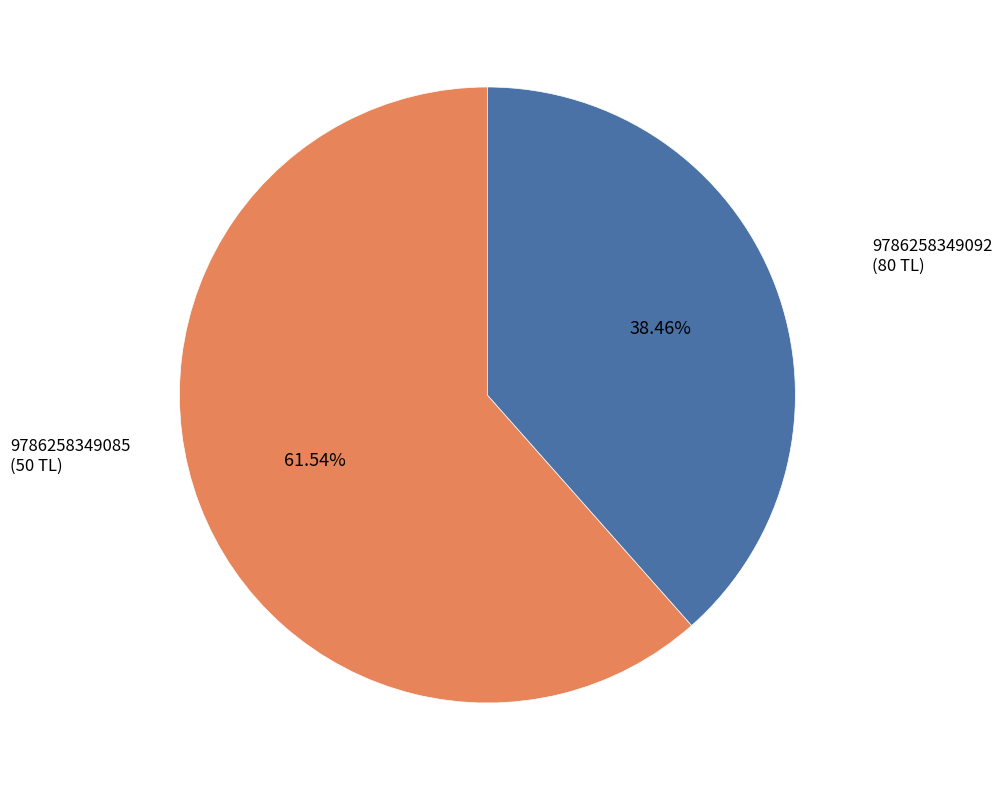

To the nearest percent, what is the combined percentage of 9786258349092 and 9786258349085?

100%